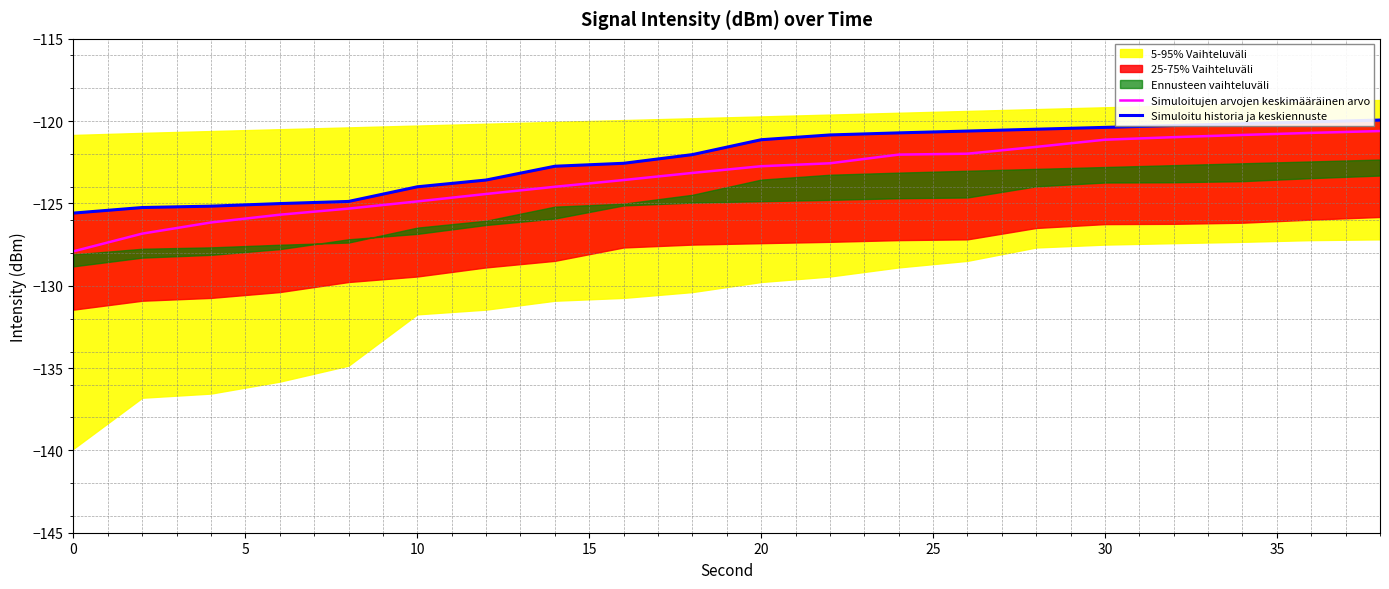

True or false: Simuloitujen arvojen keskimääräinen arvo has a value of -122.7 at 20.

True